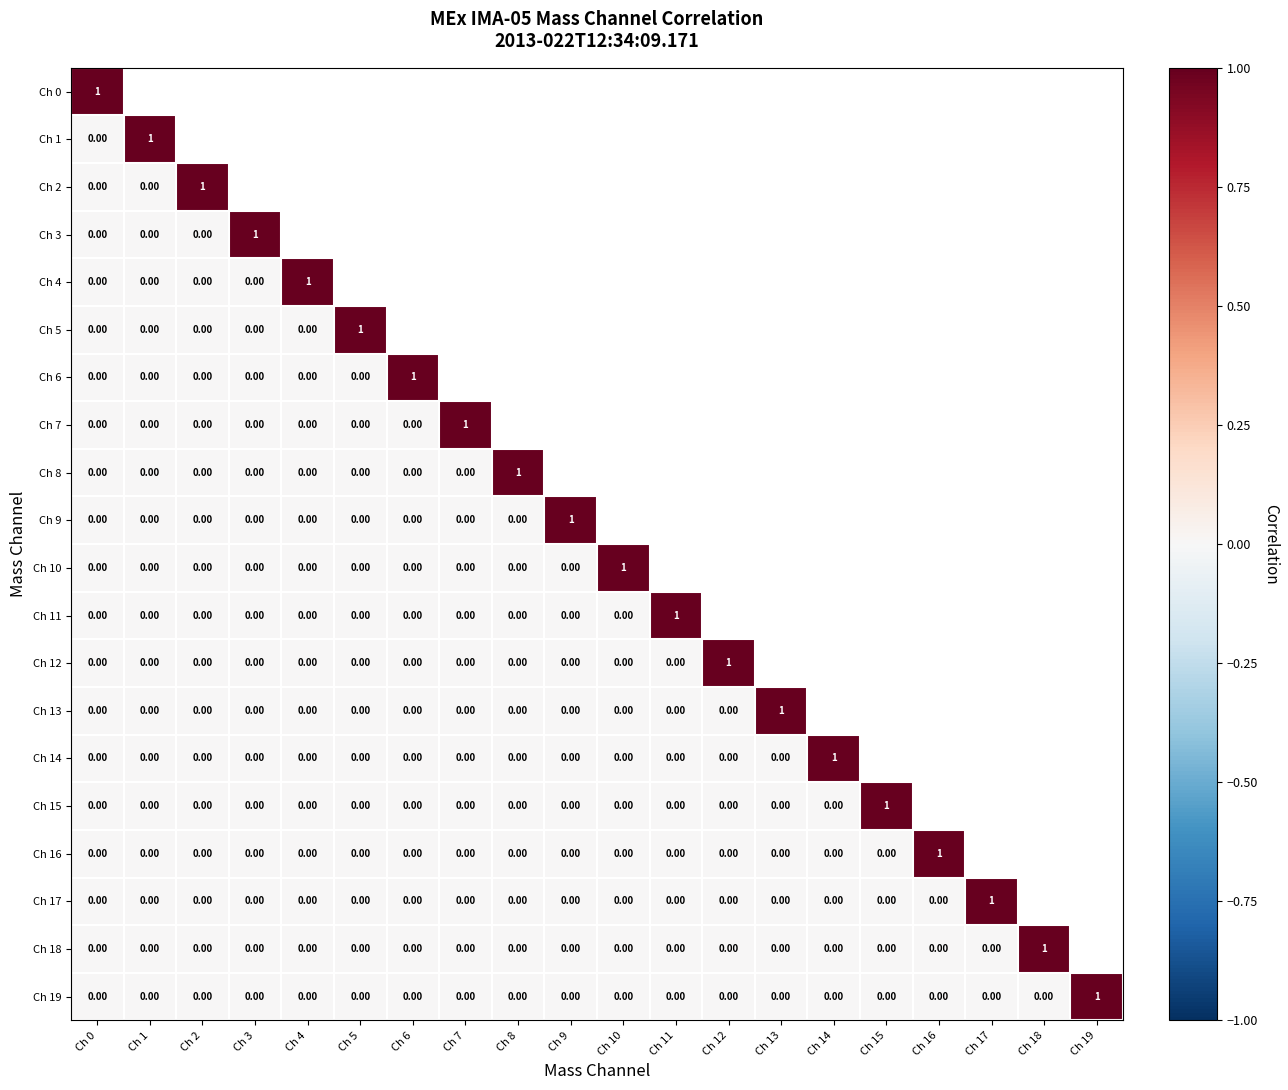

At which label is Ch 14 closest to 0?

Ch 0